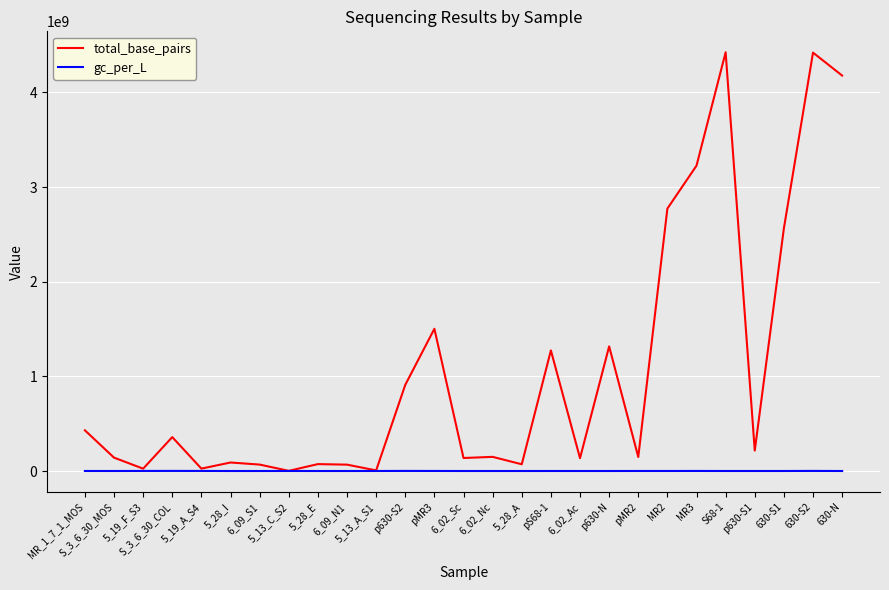

Which series has the largest total across all categories?

total_base_pairs